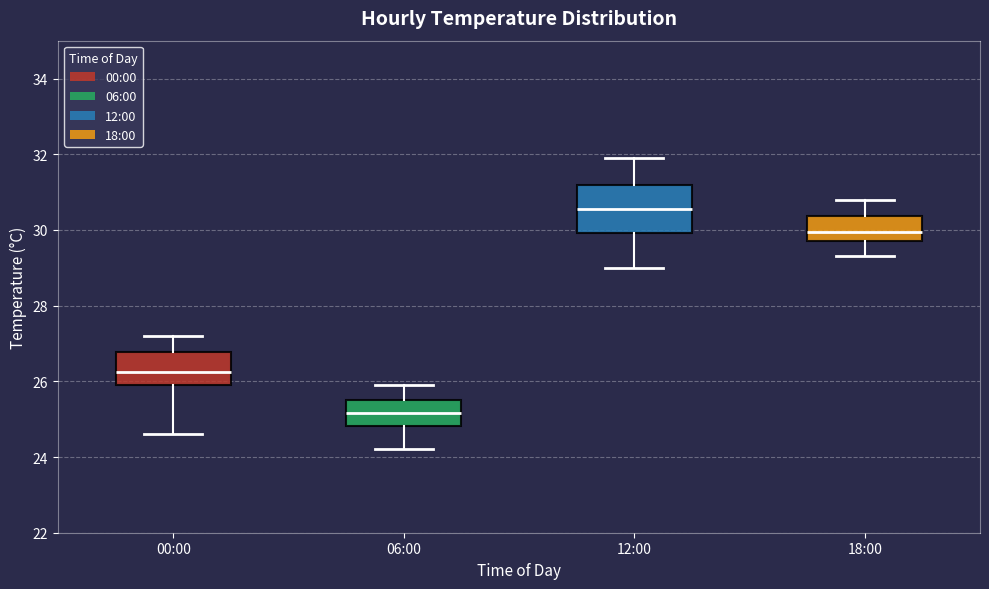

Which box is the tallest, from its lower edge to its upper edge?

12:00